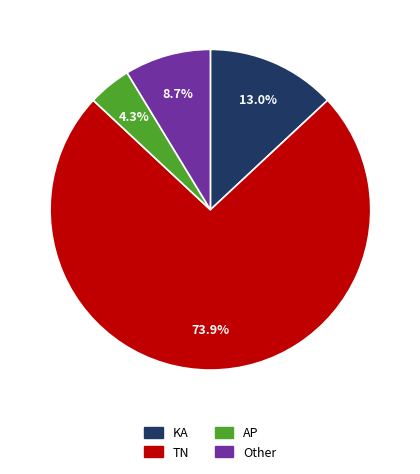

Rank the categories by value from lowest to highest.

AP, Other, KA, TN